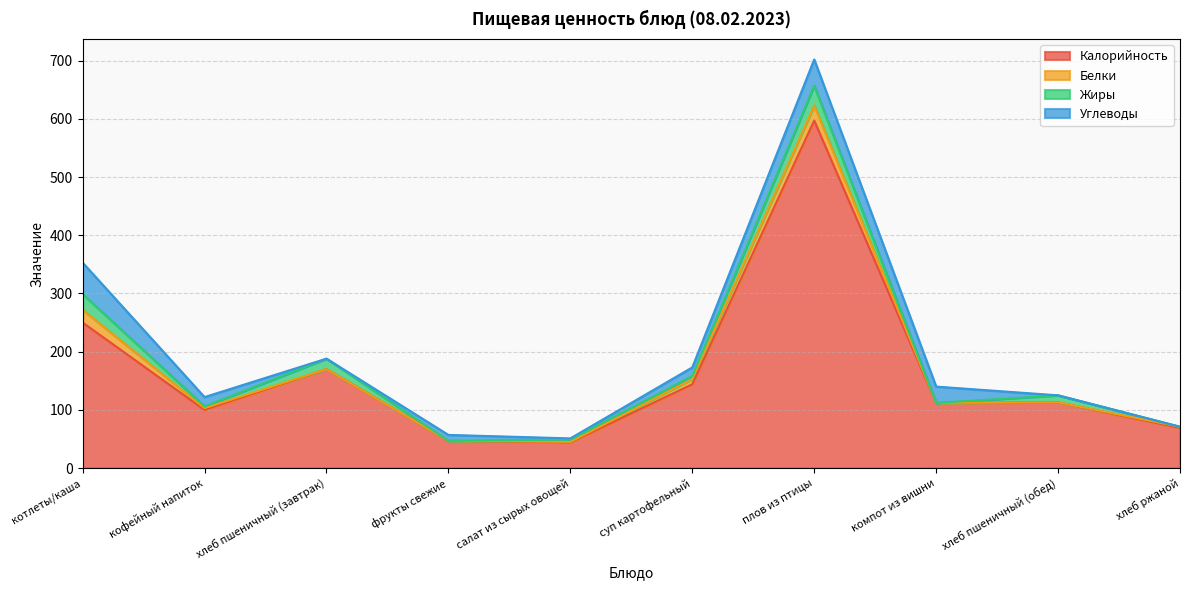

What position from the left is фрукты свежие?

4